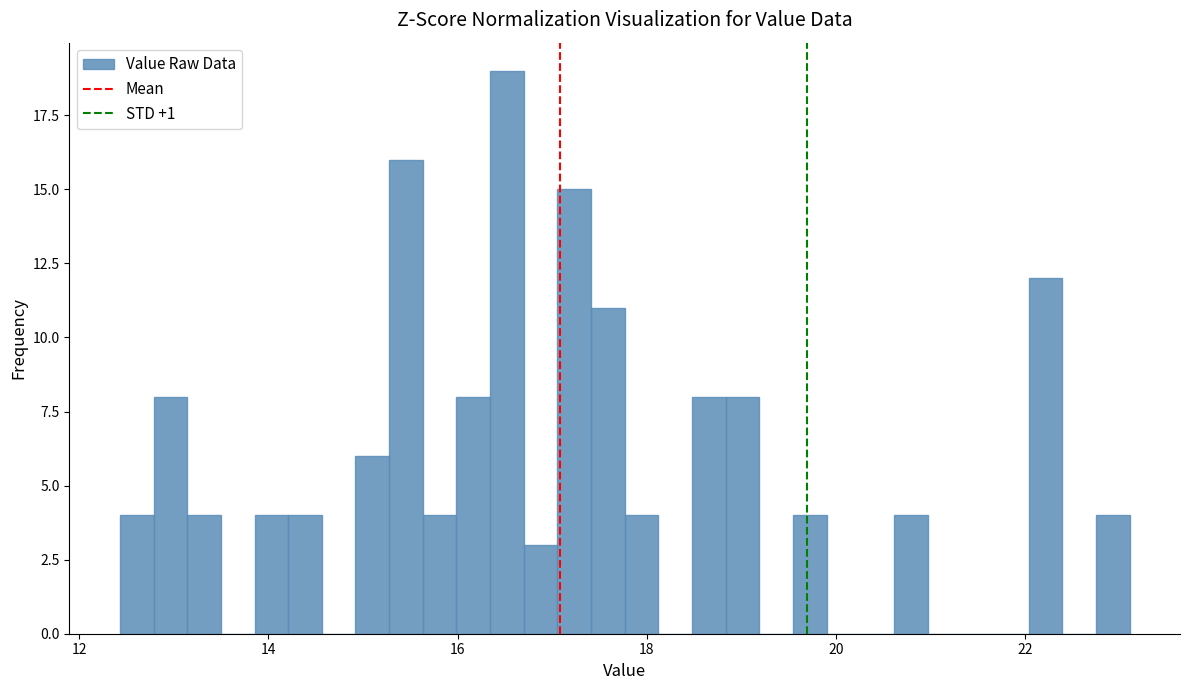

Read against the x-axis, roughly where is the centre of the tallest bar?

16.6